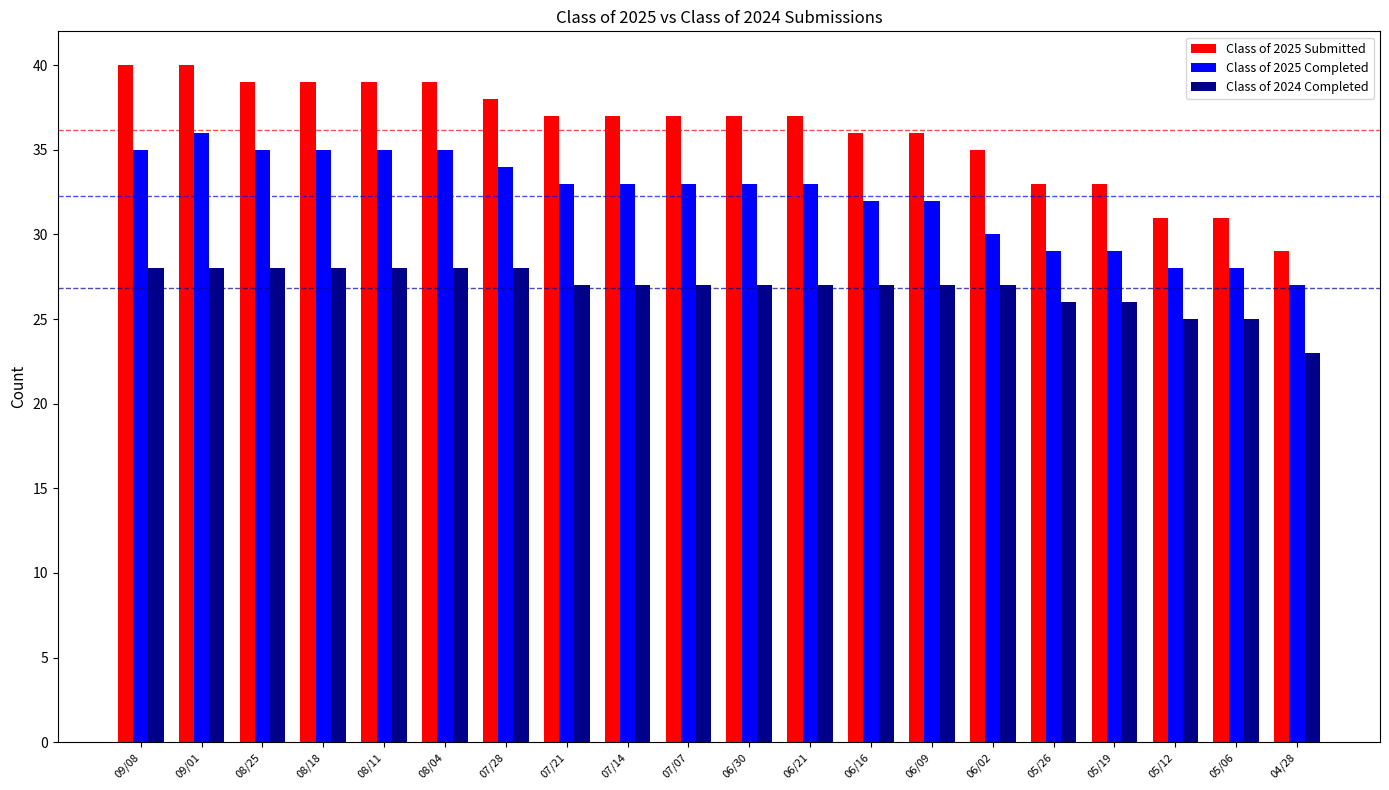

List the series in order of their overall mean, highest first.

Class of 2025 Submitted, Class of 2025 Completed, Class of 2024 Completed